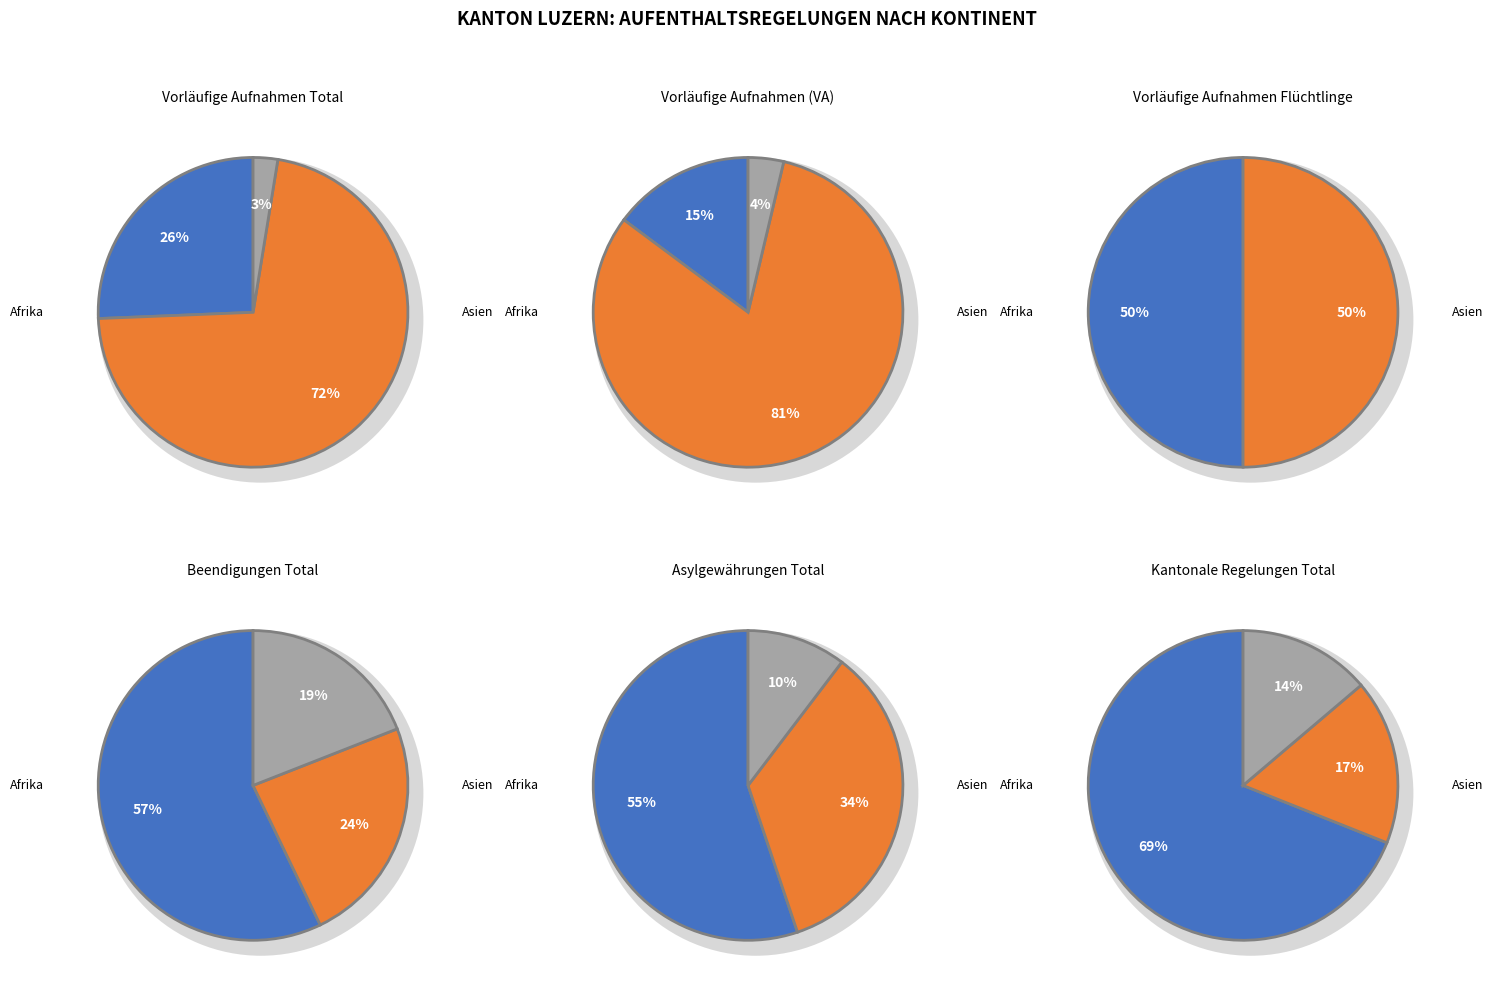

Do 1 and 0 together represent more than half of the pie?

Yes